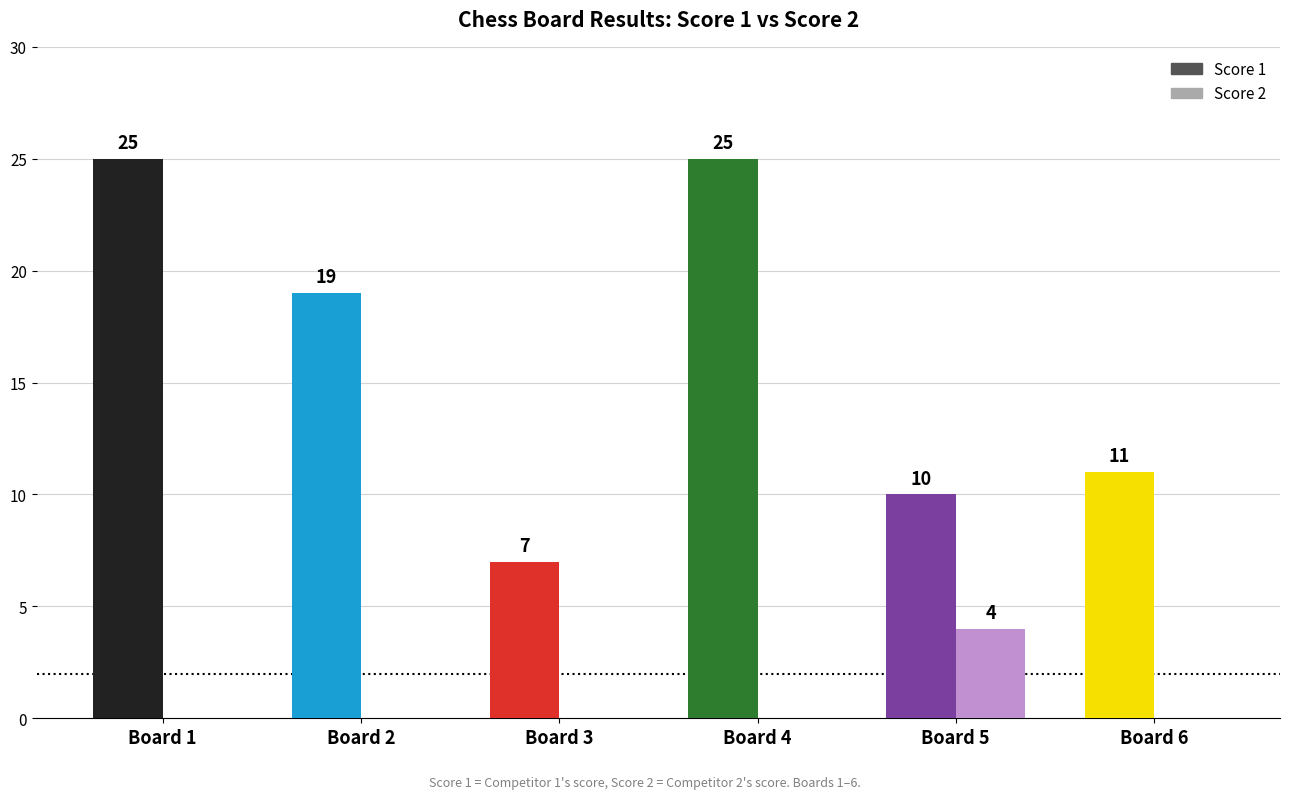

What is the sum of all Score 2 values?

4